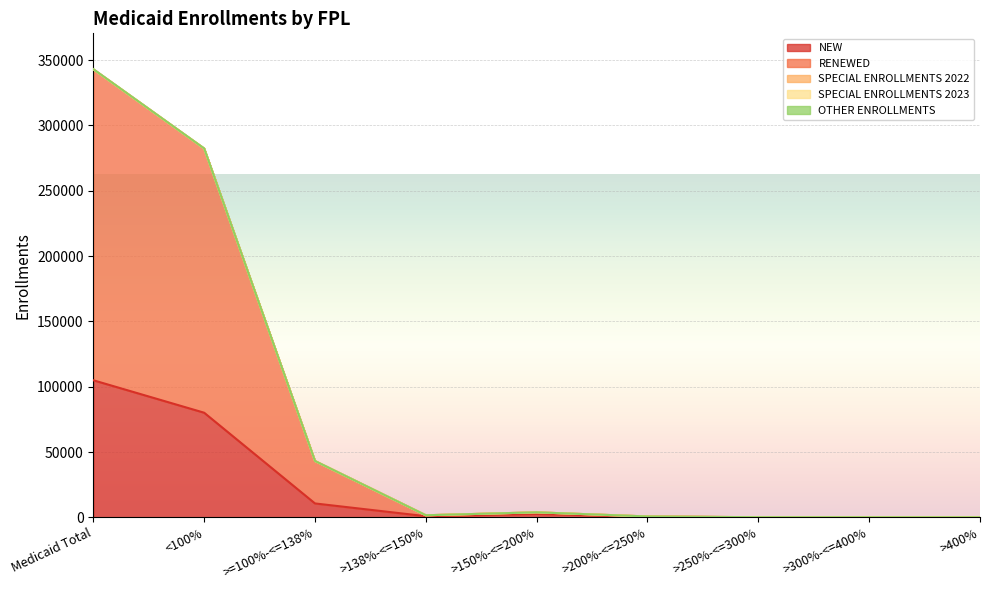

Reading right to left, what are all the values shown in this chart?

NEW: >400%=10	>300%-<=400%=41	>250%-<=300%=70	>200%-<=250%=529	>150%-<=200%=2567	>138%-<=150%=881	>=100%-<=138%=10634	<100%=80084	Medicaid Total=104929
RENEWED: >400%=28	>300%-<=400%=62	>250%-<=300%=92	>200%-<=250%=678	>150%-<=200%=3838	>138%-<=150%=1590	>=100%-<=138%=43099	<100%=282294	Medicaid Total=342937
OTHER ENROLLMENTS: >400%=28	>300%-<=400%=62	>250%-<=300%=93	>200%-<=250%=681	>150%-<=200%=3839	>138%-<=150%=1591	>=100%-<=138%=43119	<100%=282358	Medicaid Total=343039